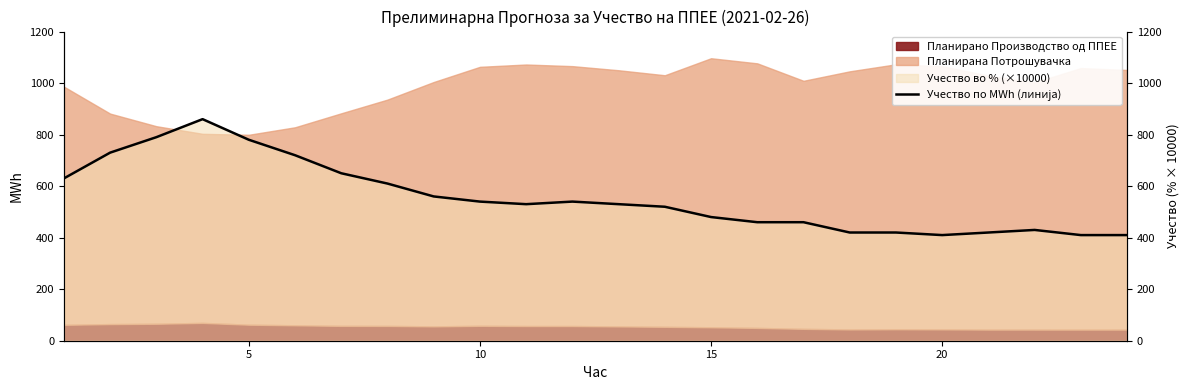

True or false: the data shows 235.0 at 15.

False